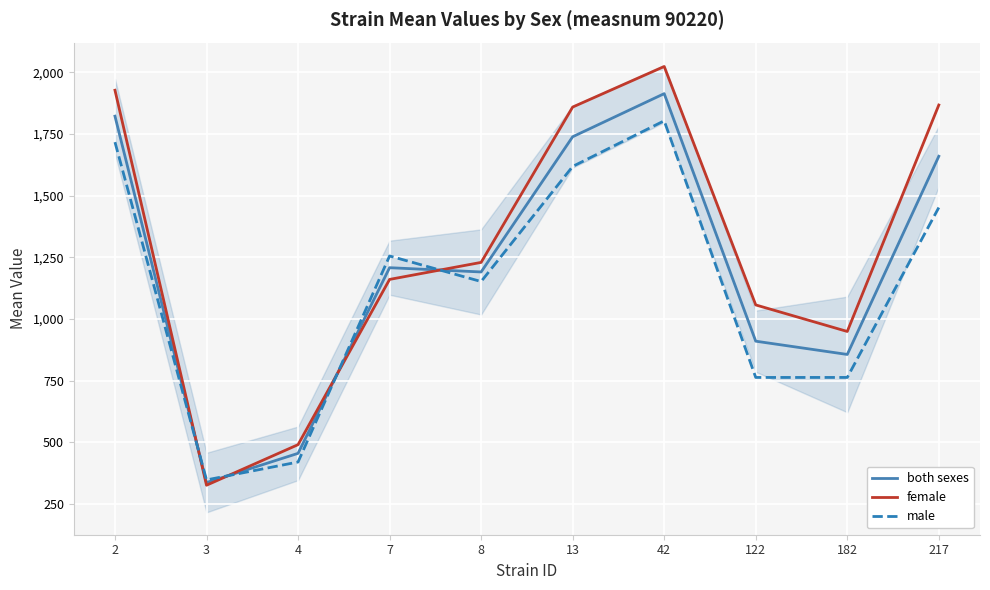

At which label is female closest to 1174?

7